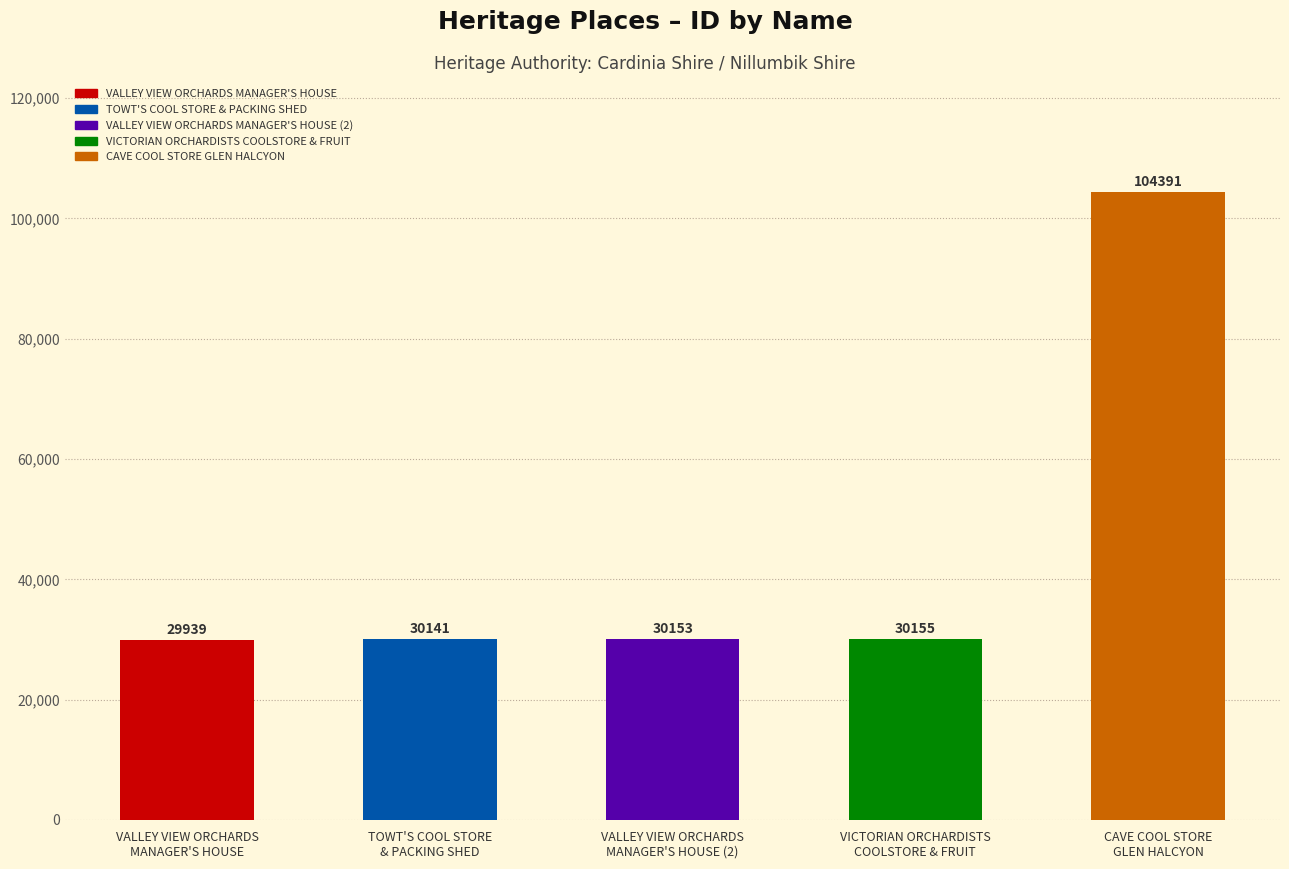

What is the value of the 2nd bar from the left?

30141